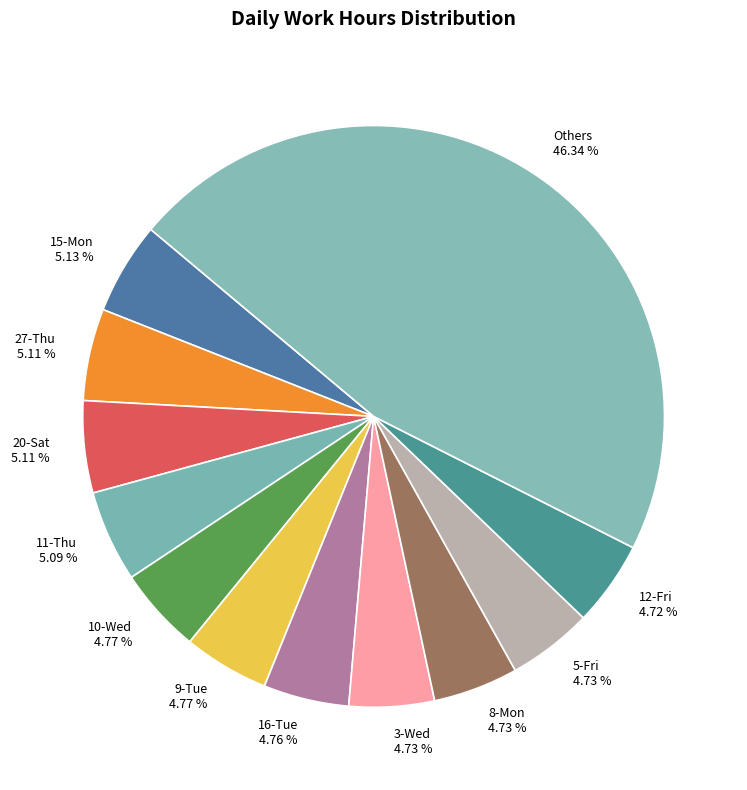

Is there any slice that represents more than half of the pie?

No